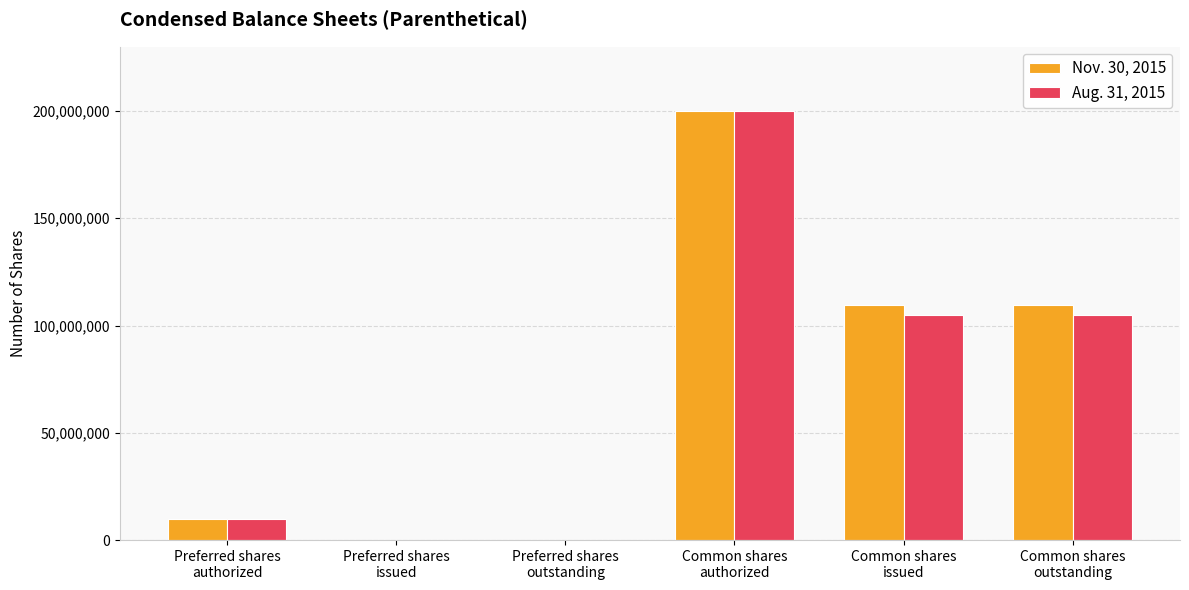

At which category is the sum across all series the highest?

Common shares
authorized